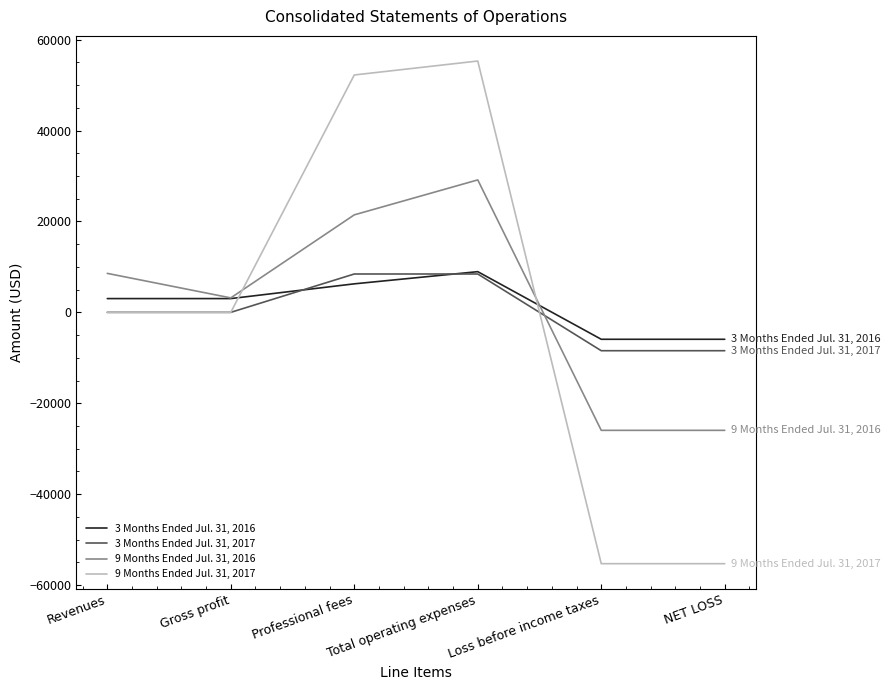

What is the difference between the maximum and minimum values in the 9 Months Ended Jul. 31, 2017 series?

110614